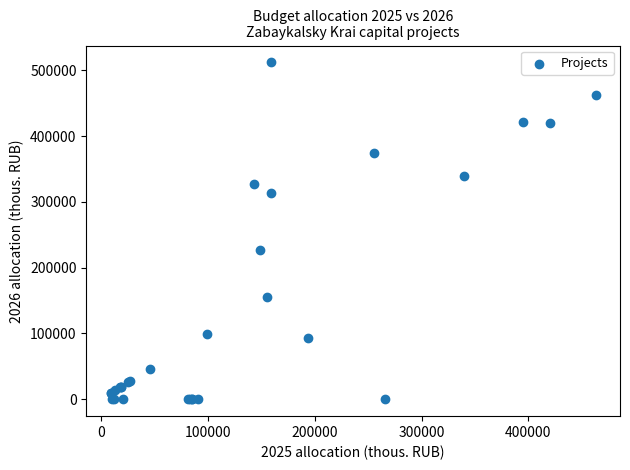

What Y value in the scatter plot is closest to 255936?

227215.4